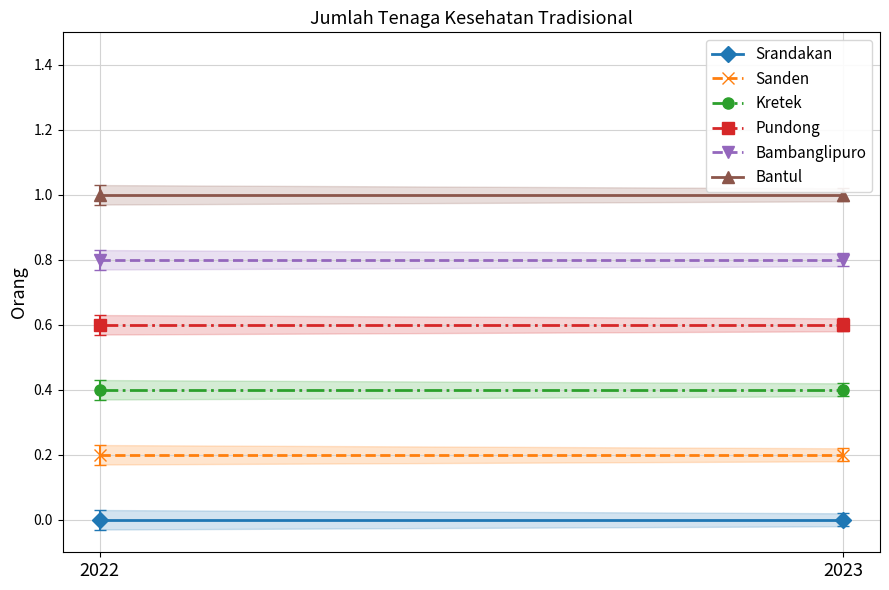

How many distinct data groups are displayed?

6